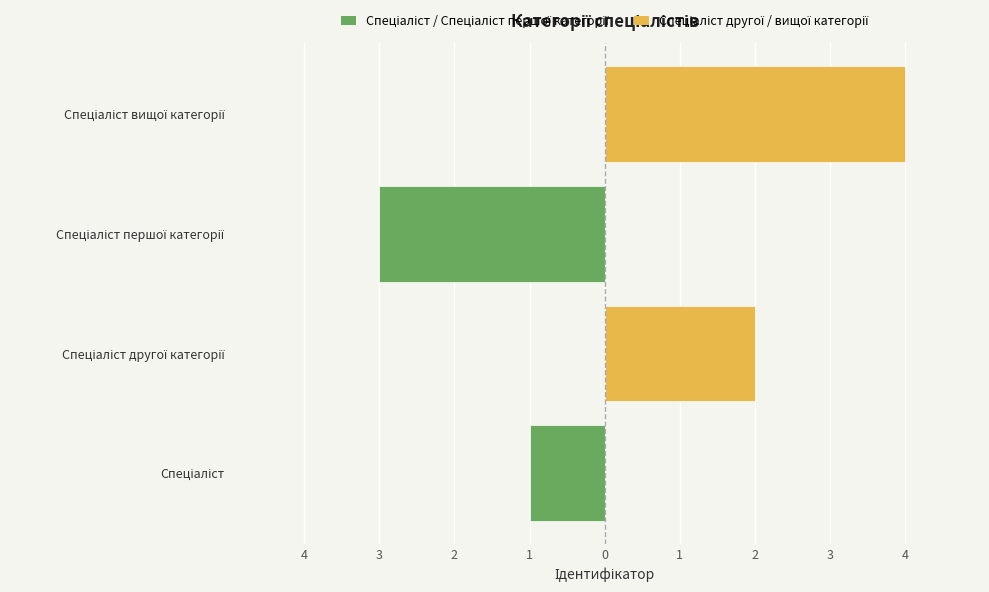

Which series has the widest spread of values?

Спеціаліст другої / вищої категорії